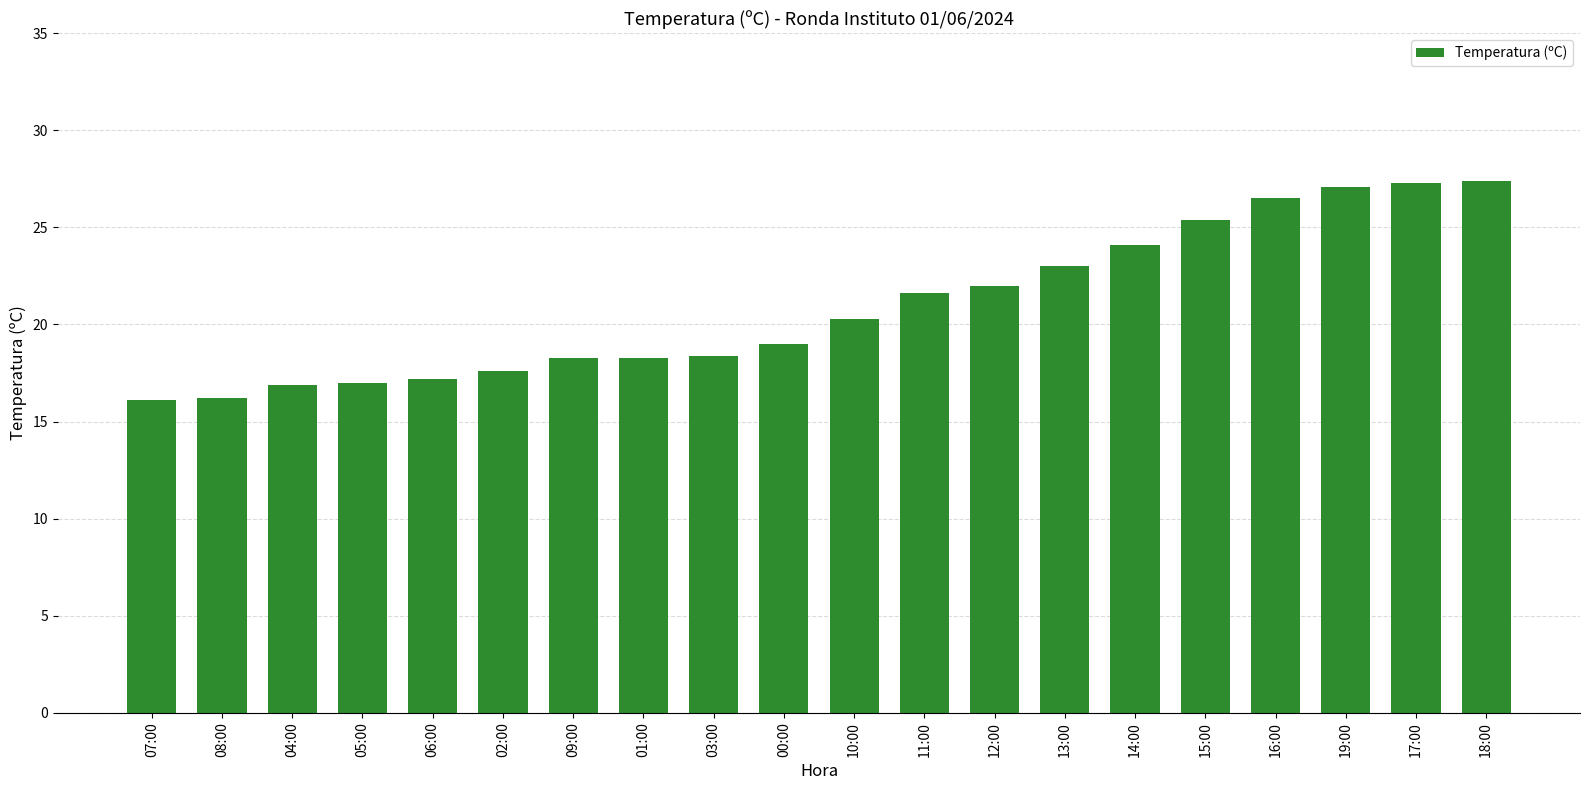

The chart shows a value of 10.0 at 00:00. True or false?

False